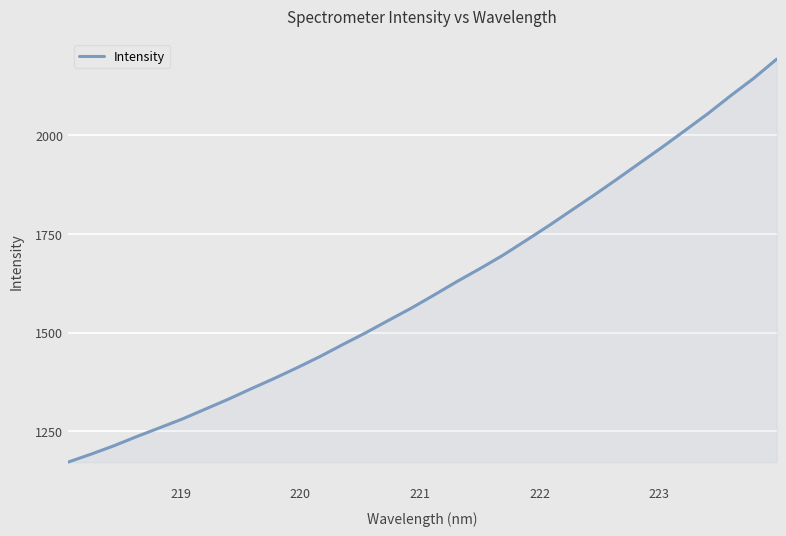

What is the maximum value shown in the chart?

2193.3